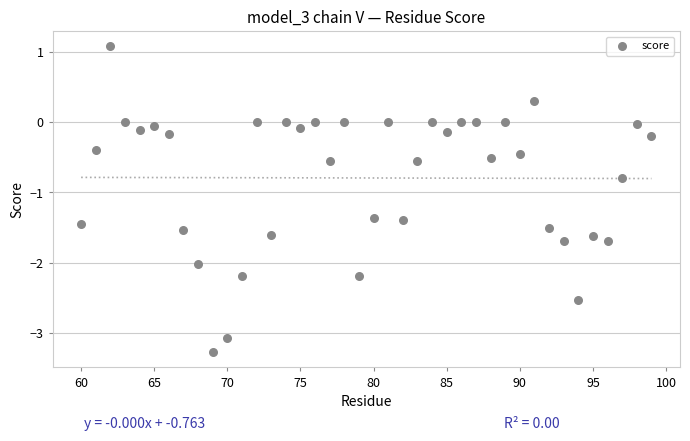

What Y value in the scatter plot is closest to -1?

-0.8